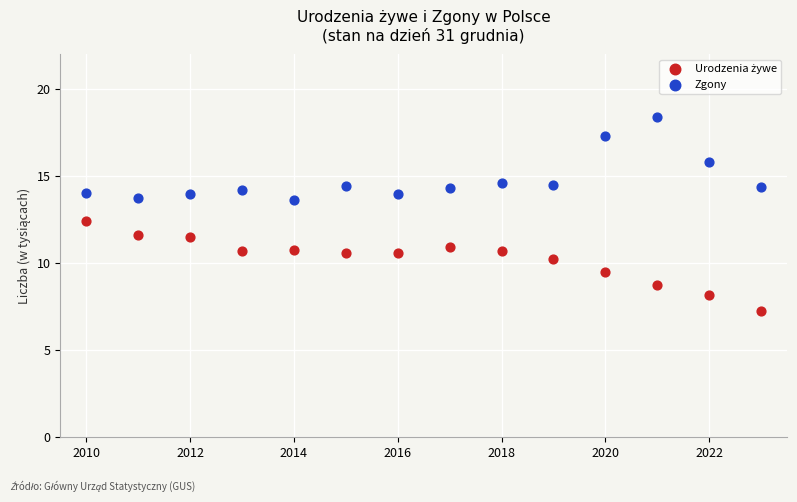

Across all data points, what is the range of Y values (max minus min)?

11.2